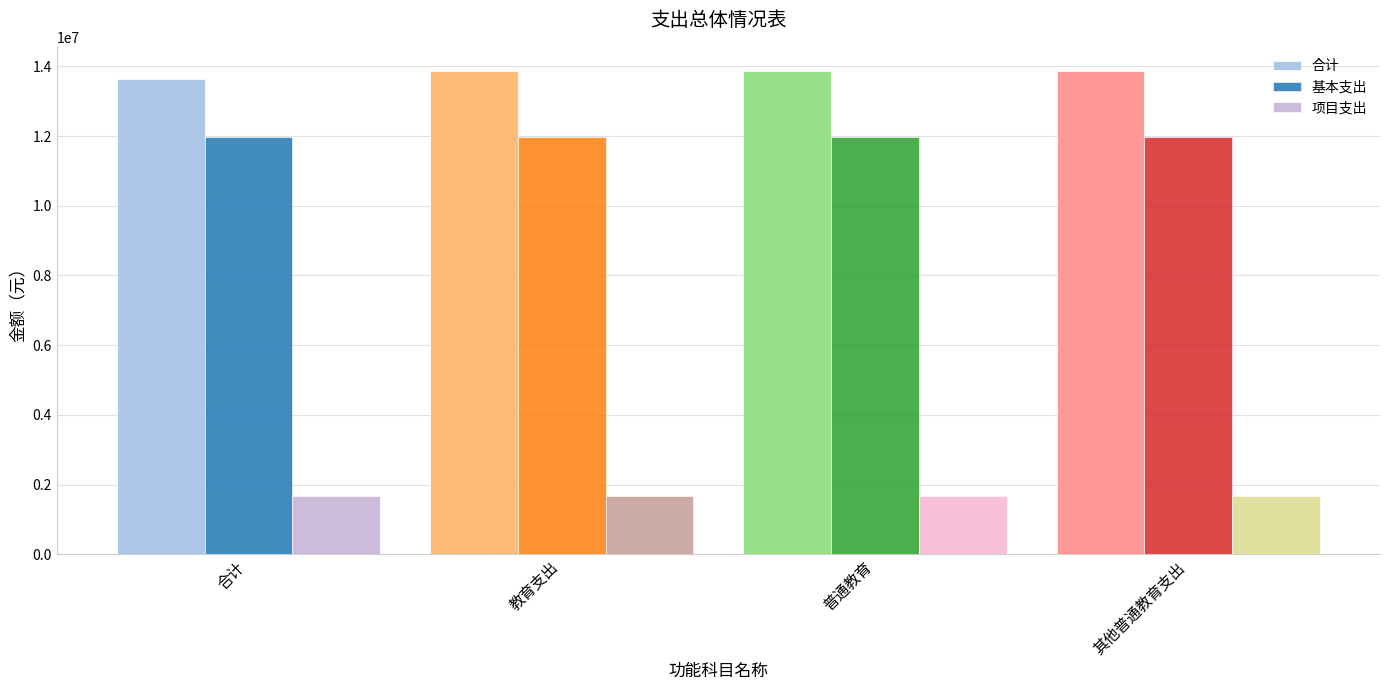

What is the spread (max minus min) of values at 合计?

11973239